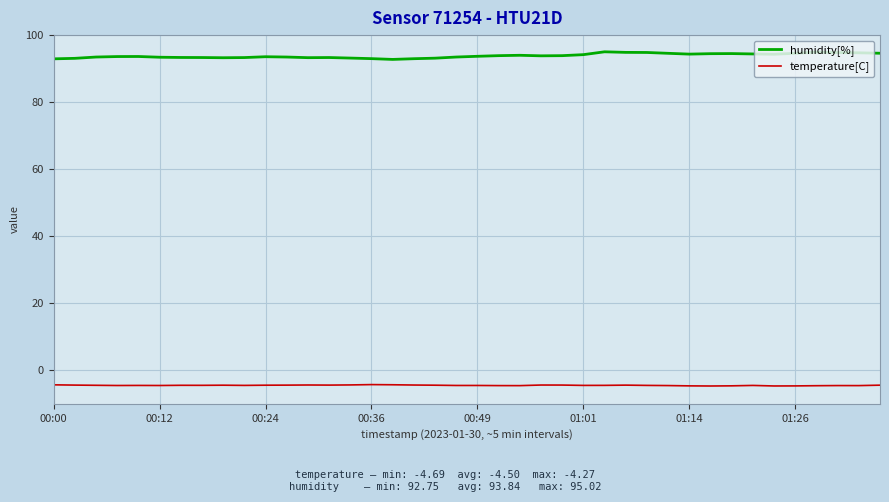

How many series are shown in this chart?

2